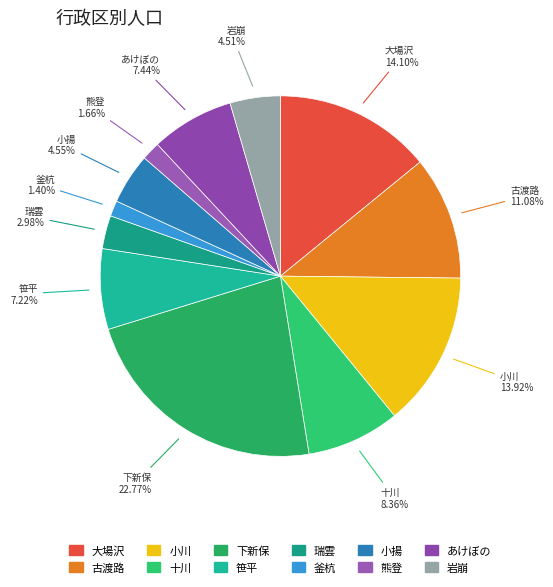

Is there a majority slice in this chart?

No